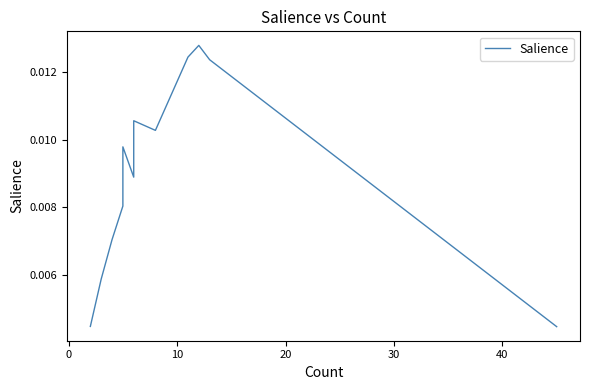

How many points are lower than both their immediate neighbors (excluding endpoints)?

2